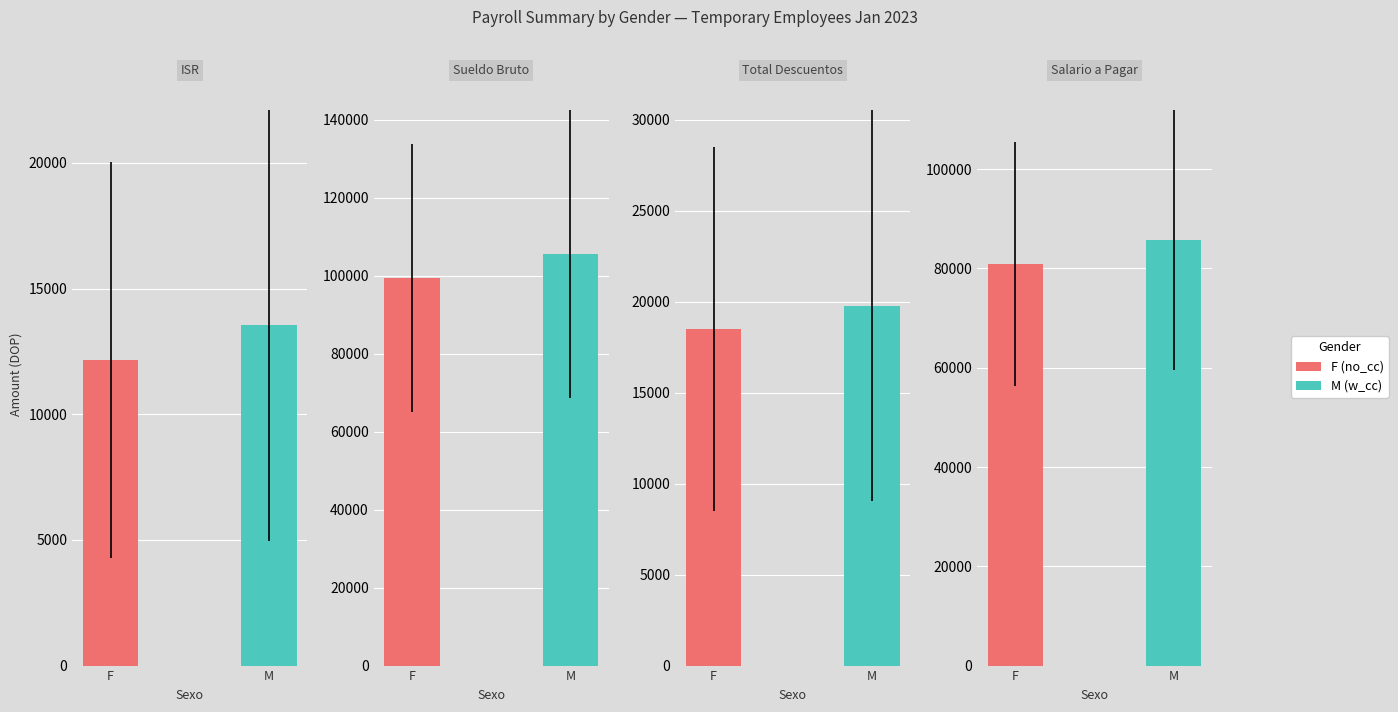

Rank the series at M from lowest to highest value.

ISR, Total Descuentos, Salario a Pagar, Sueldo Bruto